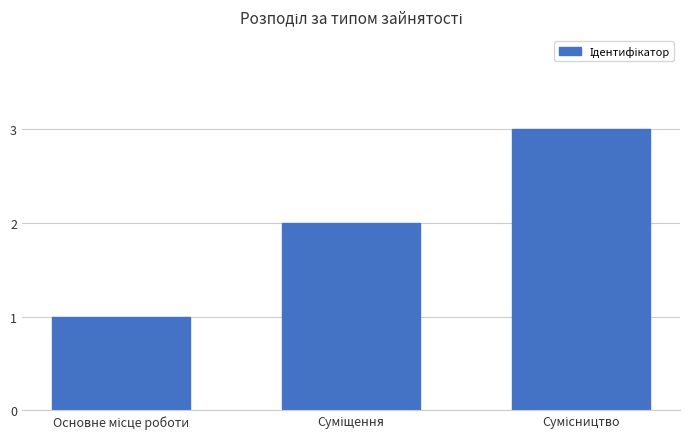

How many data points does each series have?

3